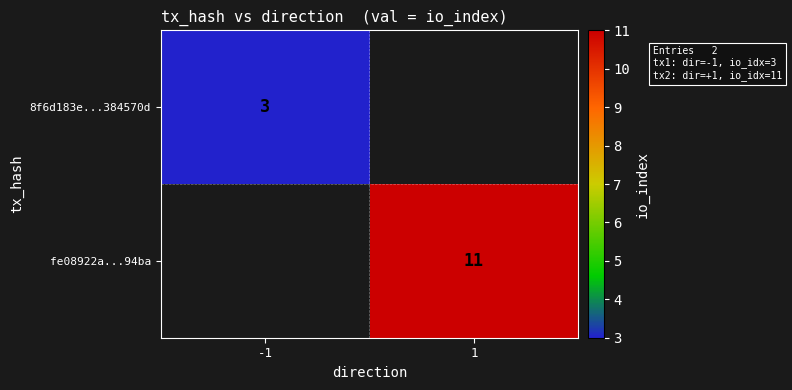

What is the smallest value displayed?

3.0